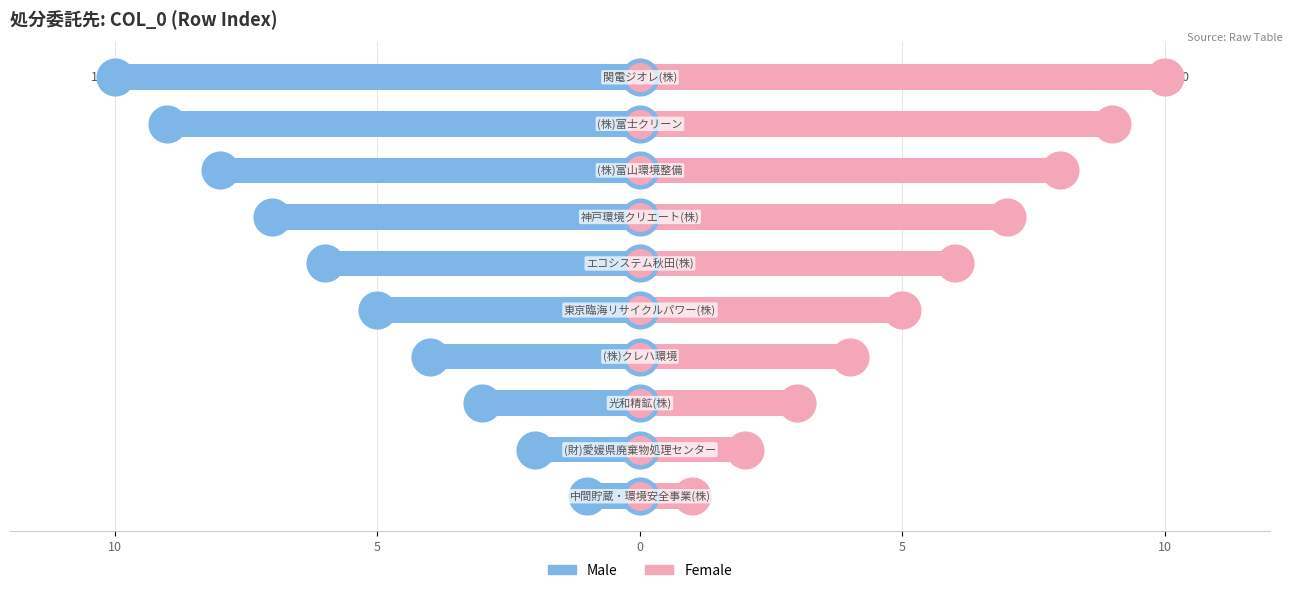

Which series reaches the maximum Y coordinate?

Female